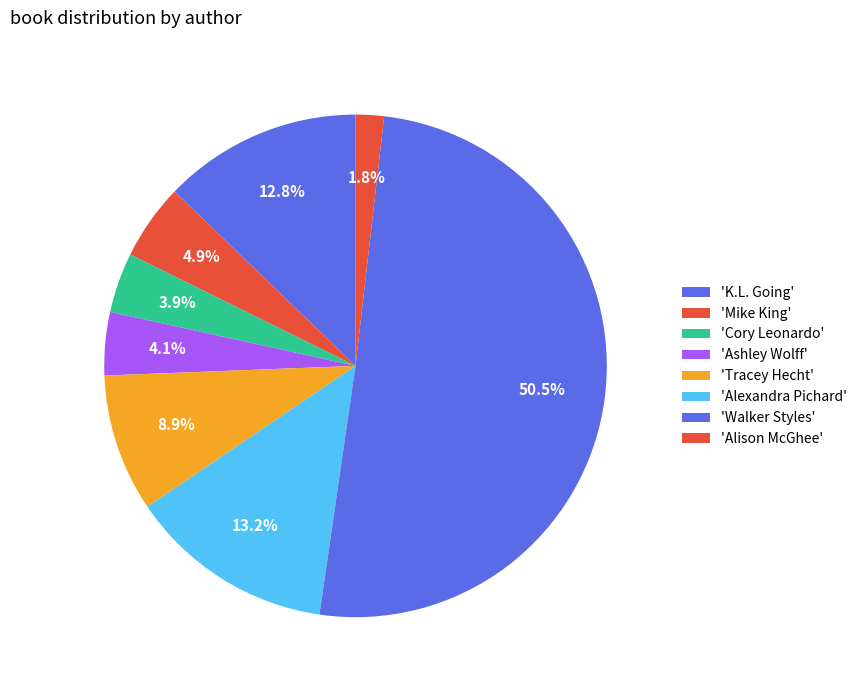

Count the number of slices in the pie.

8